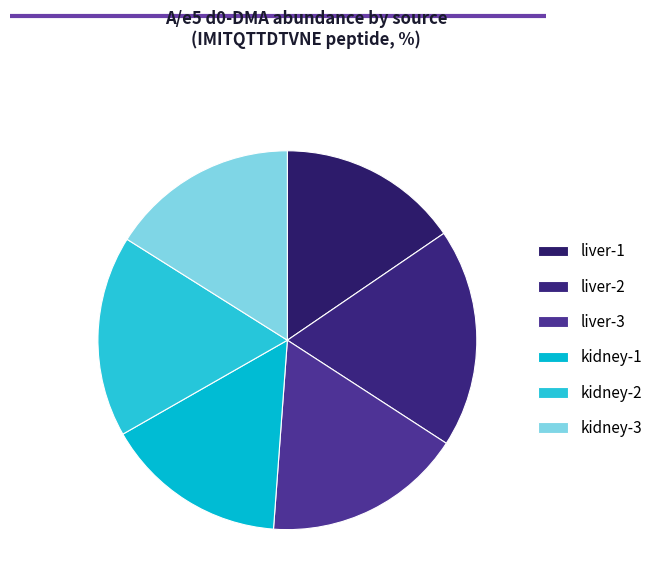

What percentage is the liver-3 slice, to the nearest percent?

17%